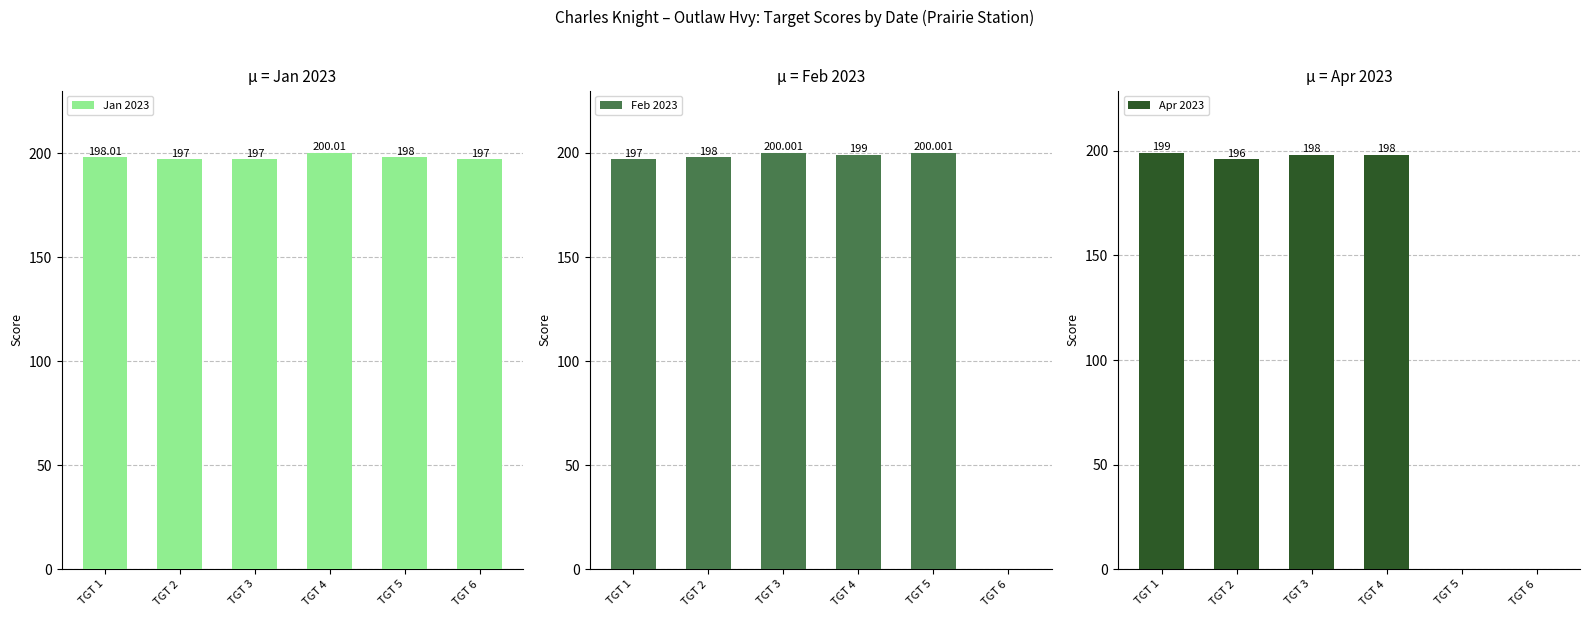

At which category is the sum across all series the highest?

TGT 4